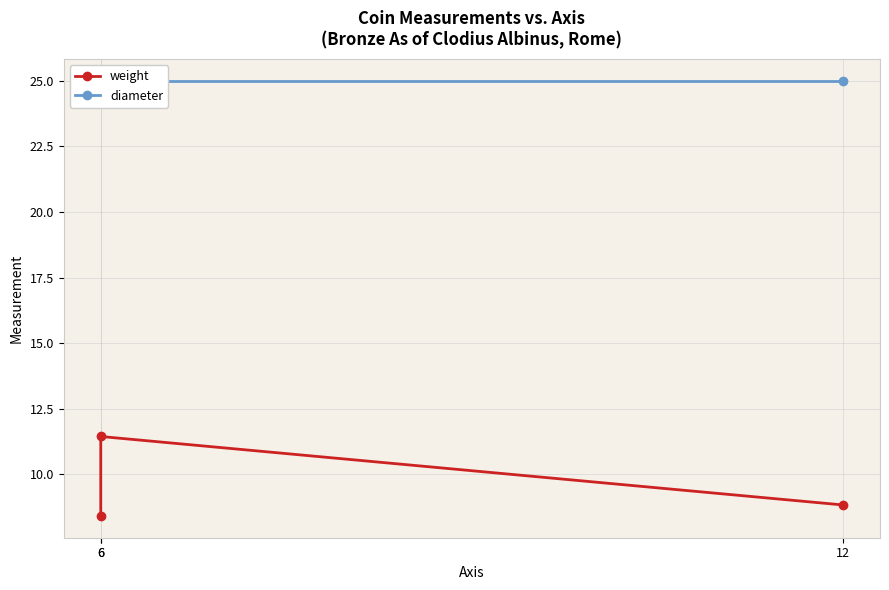

What value does the weight series have at 6?

8.4